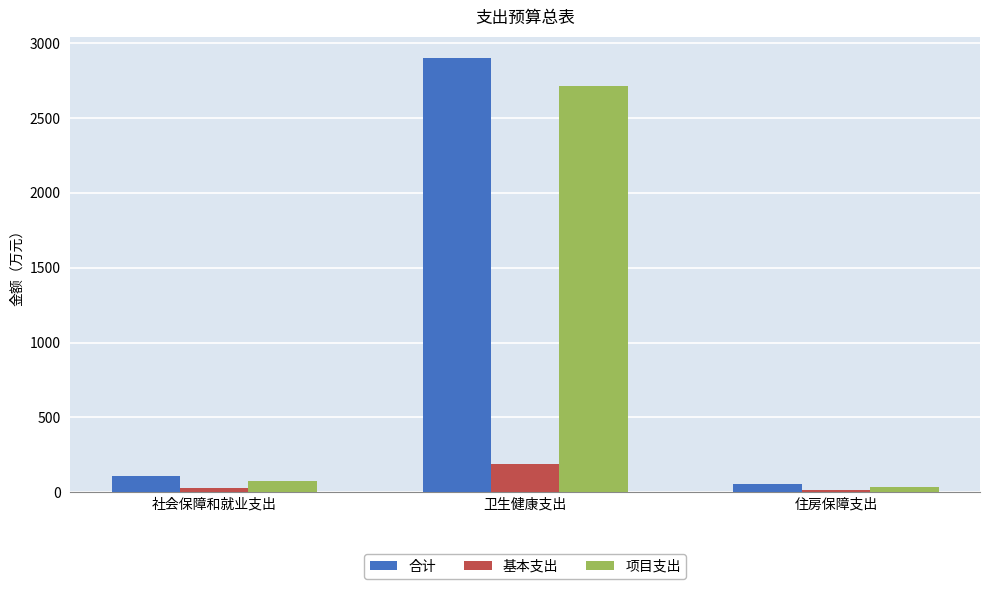

Reading left to right, list all the values displayed in this chart.

合计: 社会保障和就业支出=105.6	卫生健康支出=2897.3	住房保障支出=52.8
基本支出: 社会保障和就业支出=31.7	卫生健康支出=187.5	住房保障支出=15.8
项目支出: 社会保障和就业支出=73.9	卫生健康支出=2709.8	住房保障支出=37.0